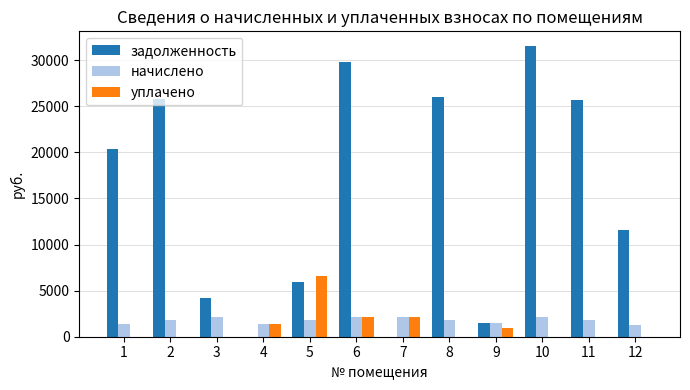

What is the sum of all уплачено values?

13213.8